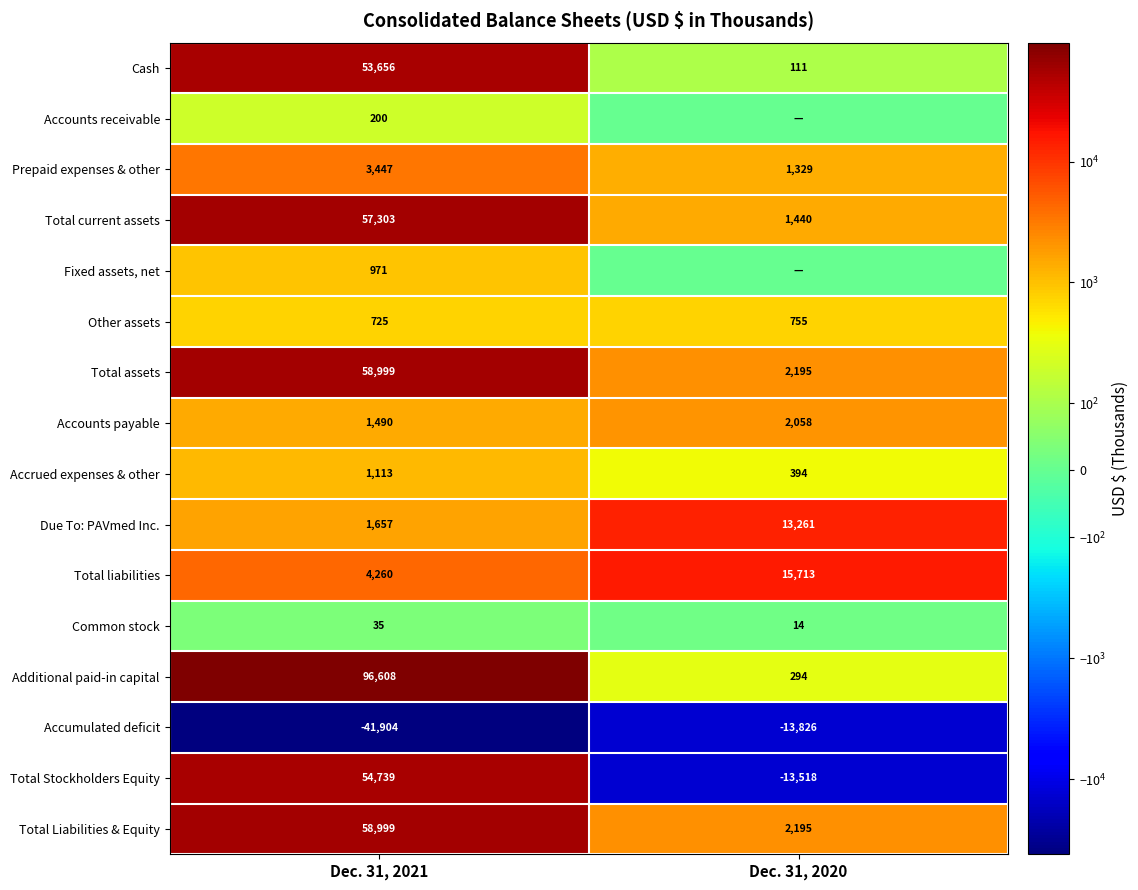

At which category does the chart reach its peak across all series?

Dec. 31, 2021